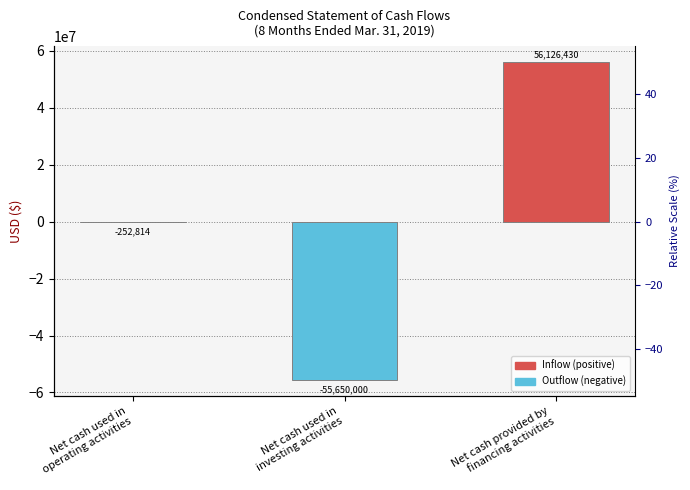

How many negative values are there?

2